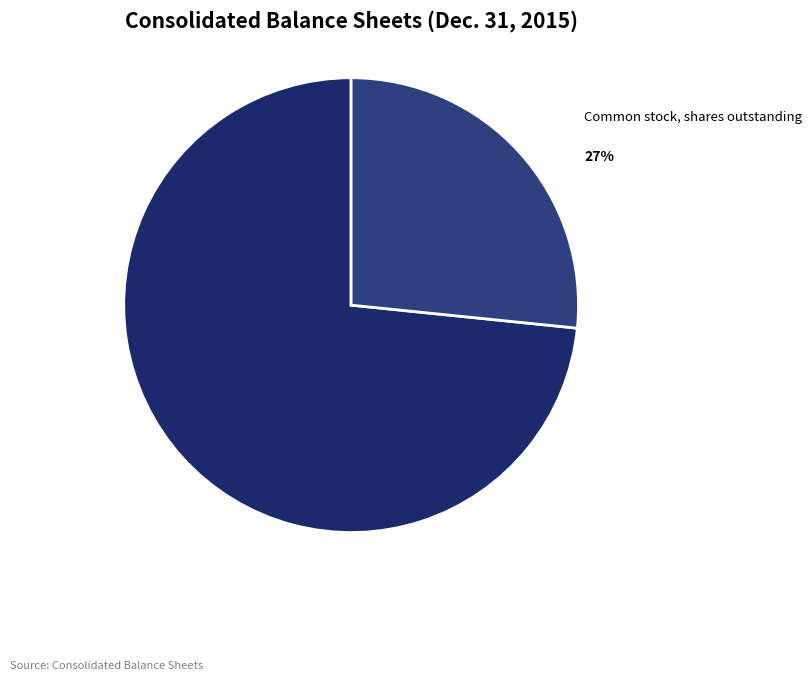

How many slices are in this pie chart?

2